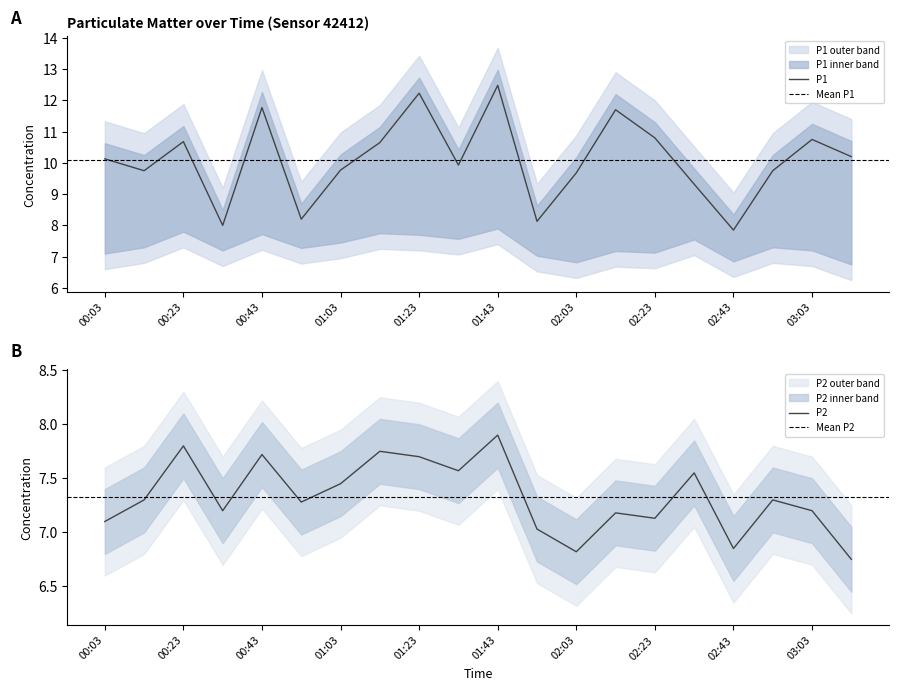

What is the maximum value for P2?

7.9